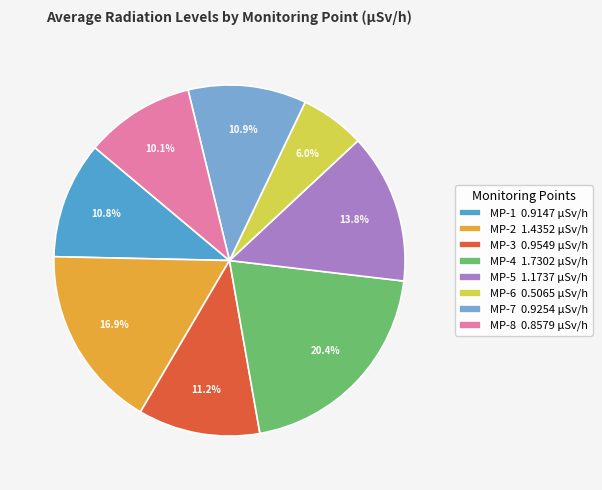

Is there a majority slice in this chart?

No